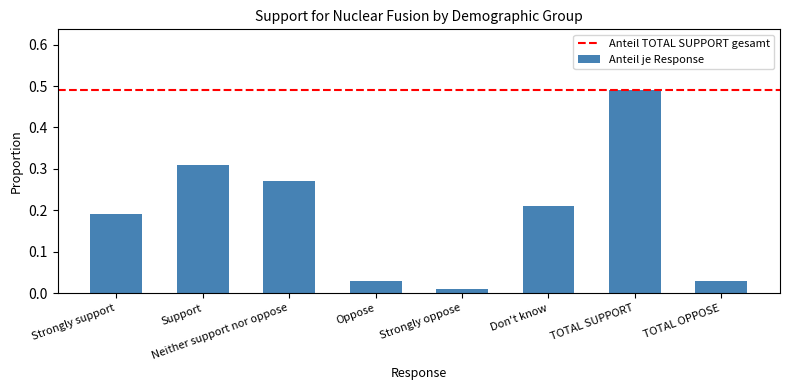

What is the sum of all values?

1.5